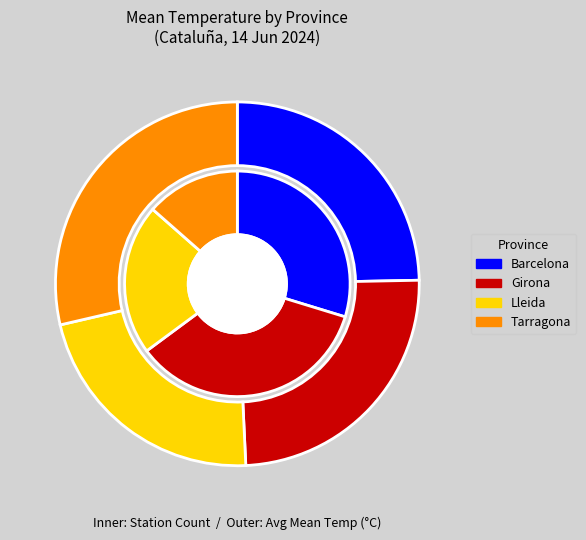

Which slice is the largest?

Tarragona